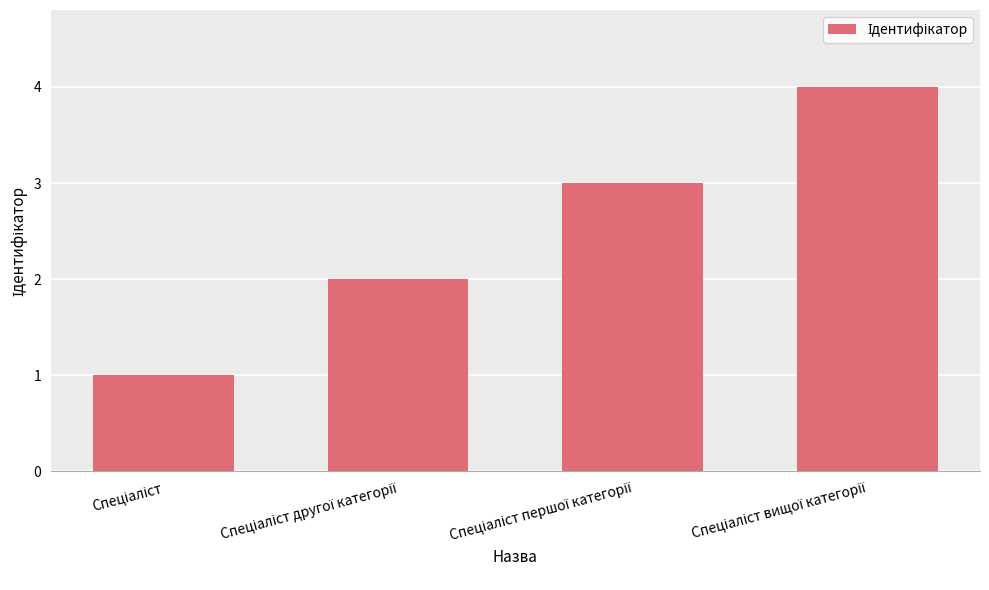

What is the sum of all values?

10